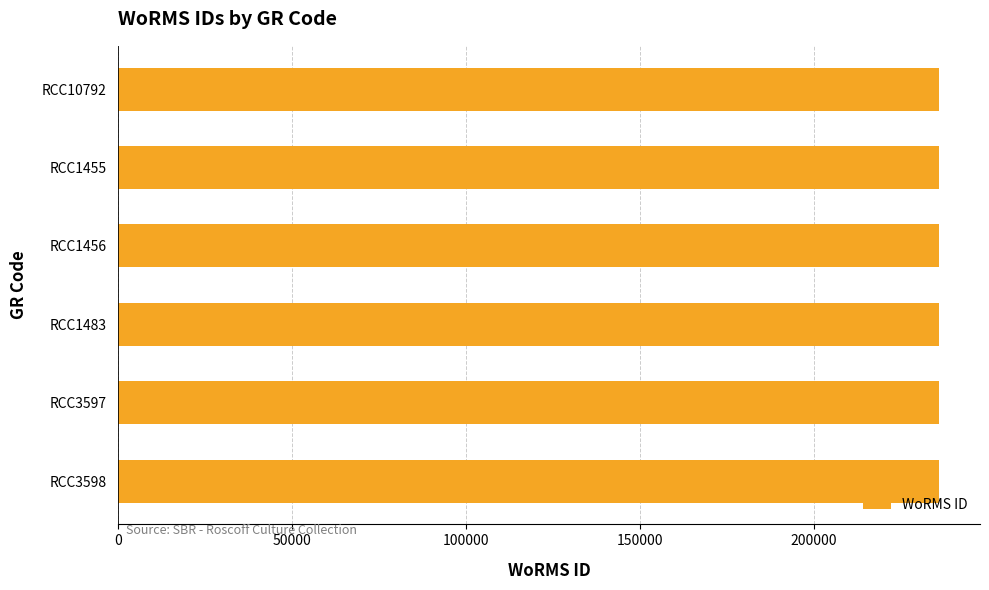

True or false: the data shows 112959 at RCC10792.

False